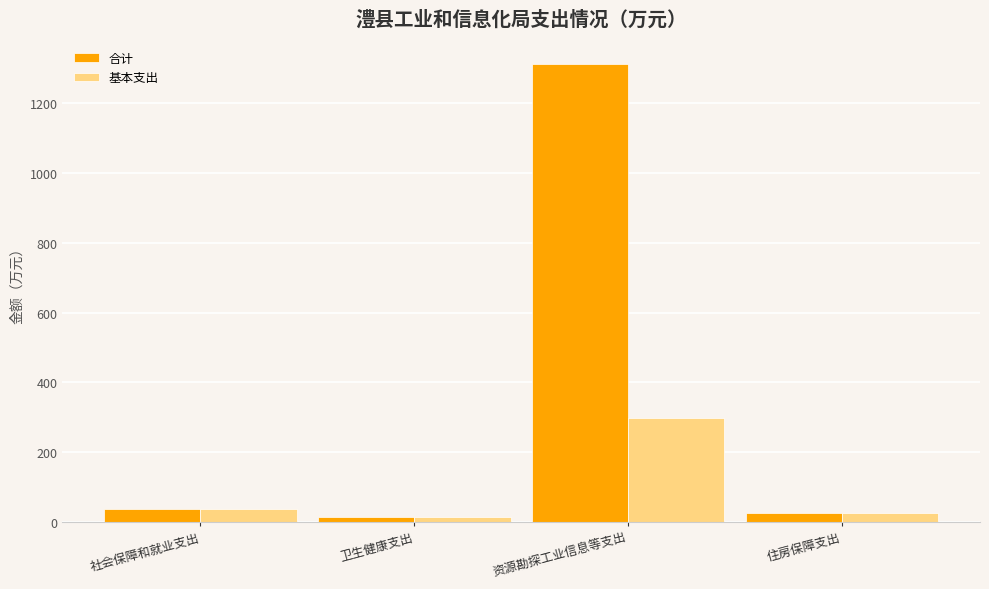

Does the chart contain any negative values?

No